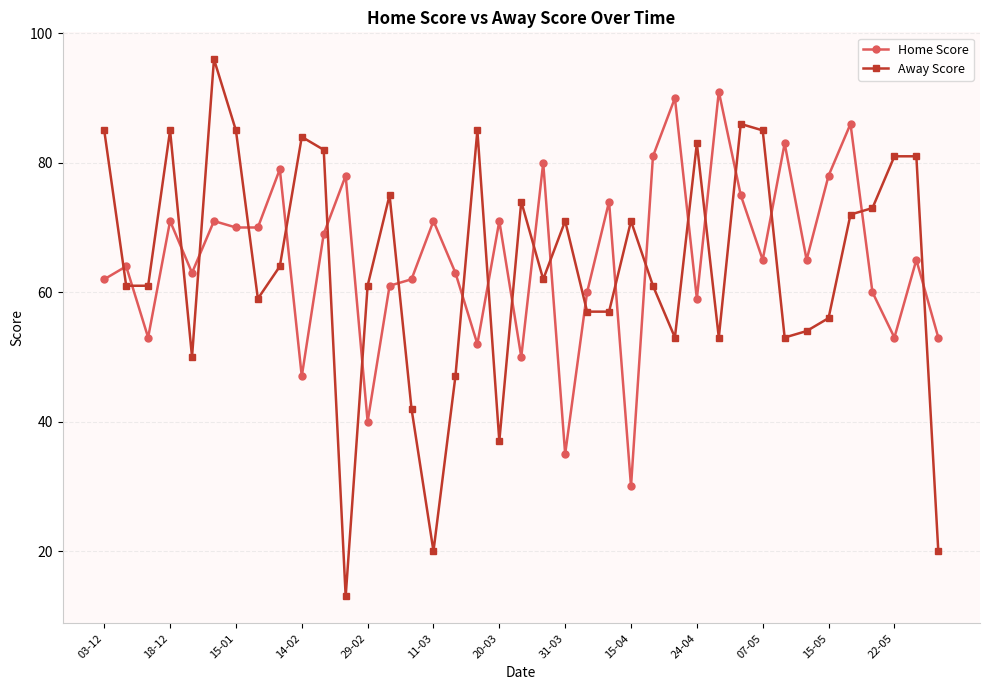

What is the minimum value shown in the chart?

13